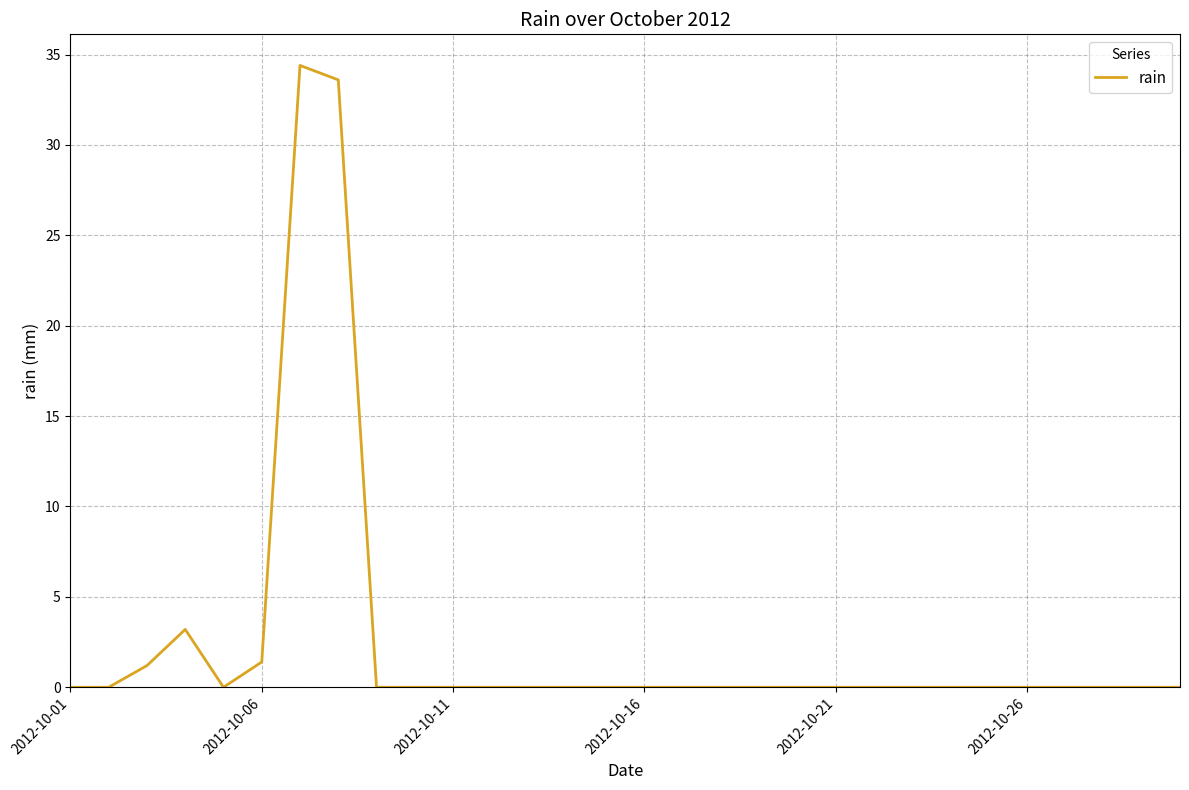

What is the greatest value displayed?

34.4